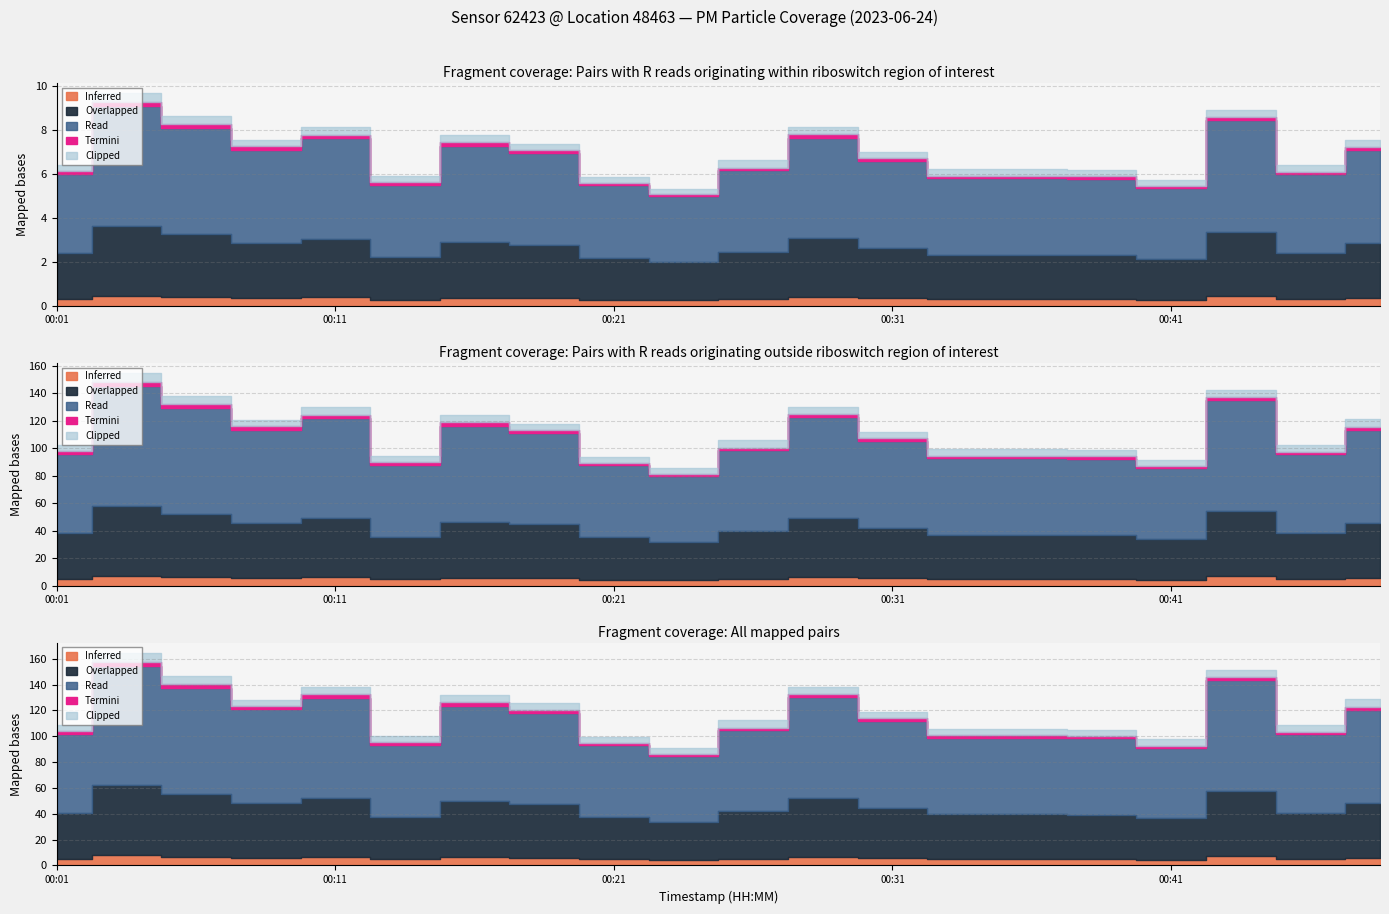

At which category is the sum across all series the highest?

00:04